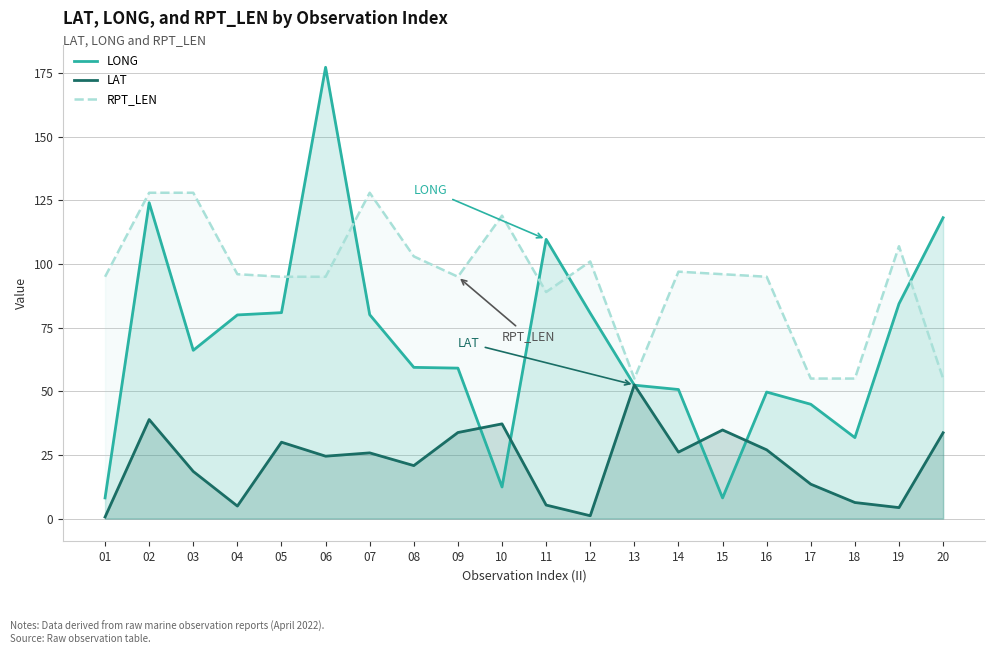

At which category is the sum across all series the highest?

06